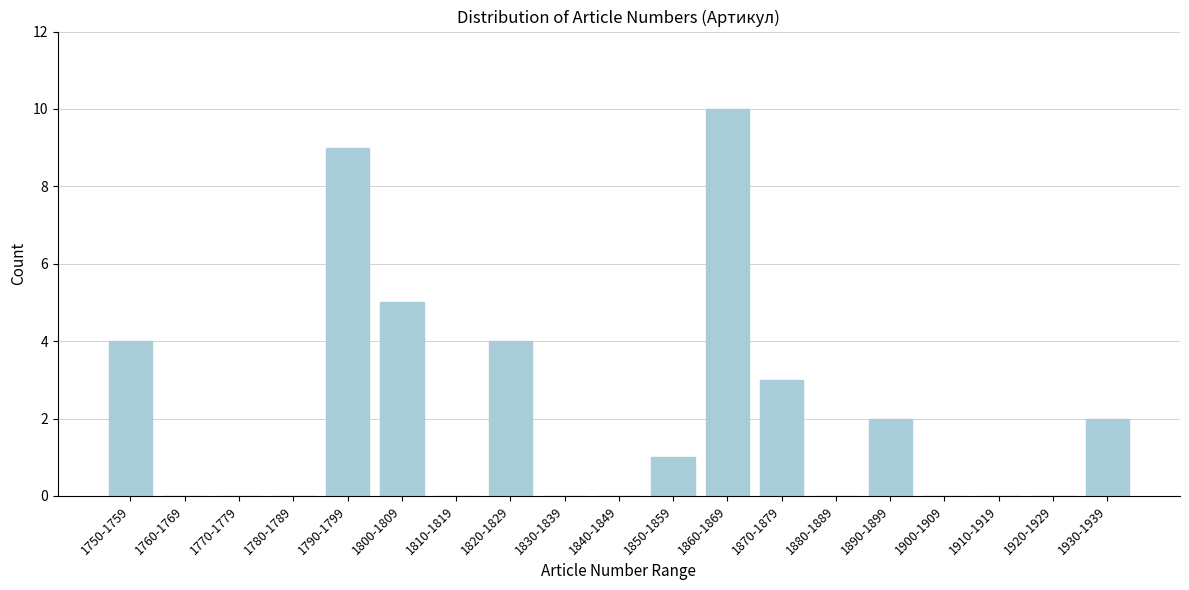

Reading left to right, transcribe all the data shown in this chart.

1750-1759=4	1760-1769=0	1770-1779=0	1780-1789=0	1790-1799=9	1800-1809=5	1810-1819=0	1820-1829=4	1830-1839=0	1840-1849=0	1850-1859=1	1860-1869=10	1870-1879=3	1880-1889=0	1890-1899=2	1900-1909=0	1910-1919=0	1920-1929=0	1930-1939=2